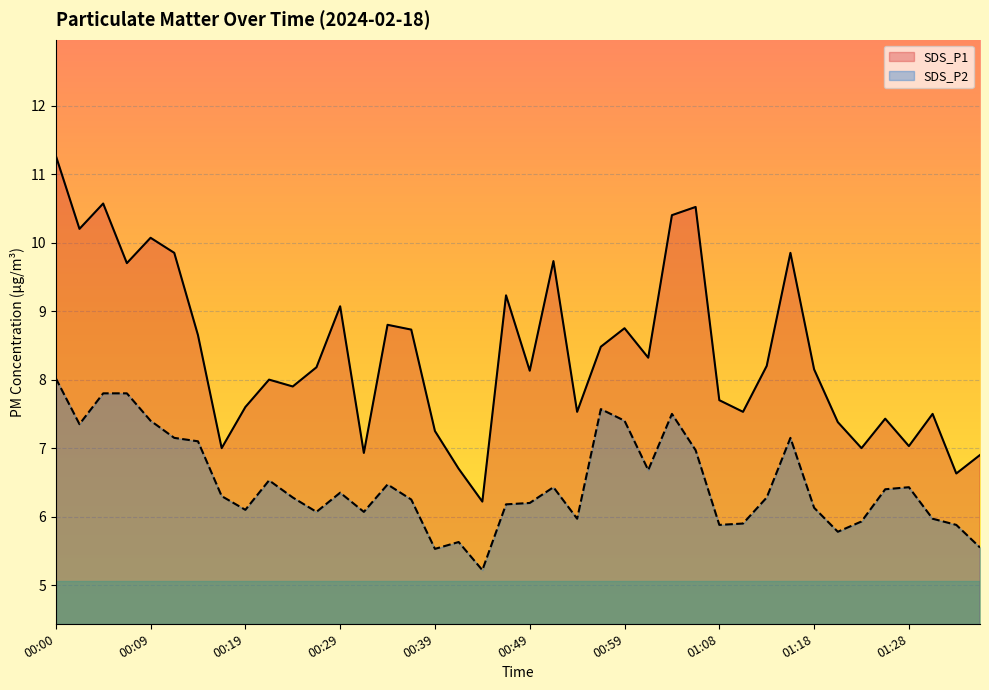

List the labels in order of SDS_P1 value, smallest first.

00:44, 01:33, 00:41, 01:35, 00:32, 00:17, 01:23, 01:28, 00:39, 01:21, 01:26, 01:31, 00:54, 01:11, 00:19, 01:08, 00:24, 00:22, 00:49, 01:18, 00:27, 01:13, 01:01, 00:56, 00:14, 00:36, 00:59, 00:34, 00:29, 00:46, 00:07, 00:51, 00:12, 01:16, 00:09, 00:02, 01:04, 01:06, 00:05, 00:00